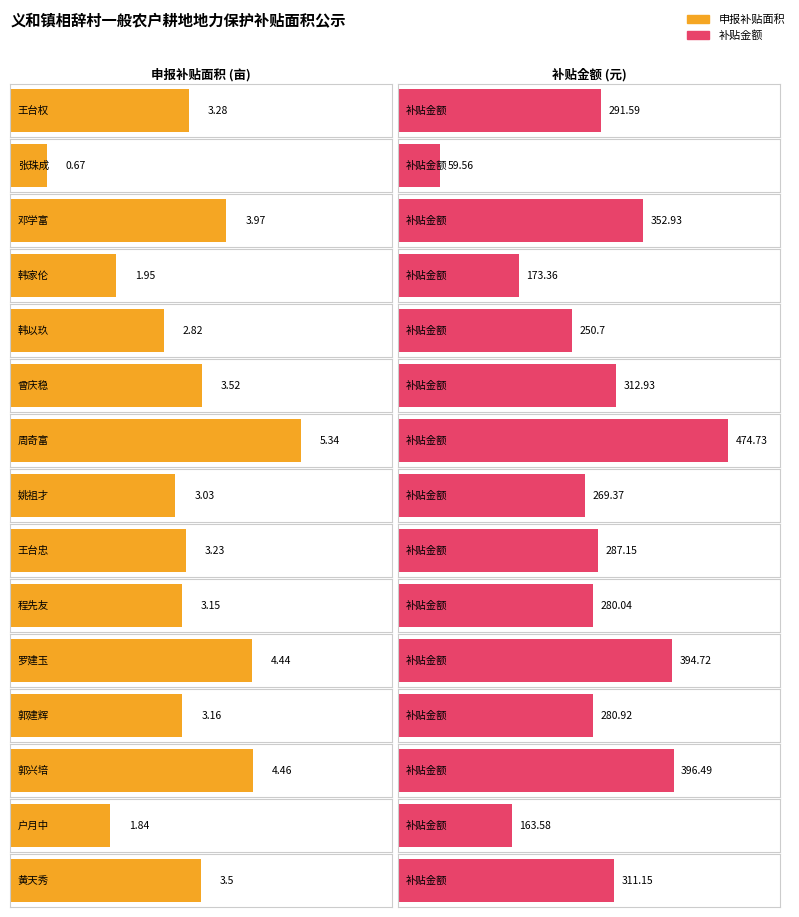

List the series in order of their overall mean, lowest first.

申报补贴面积, 补贴金额